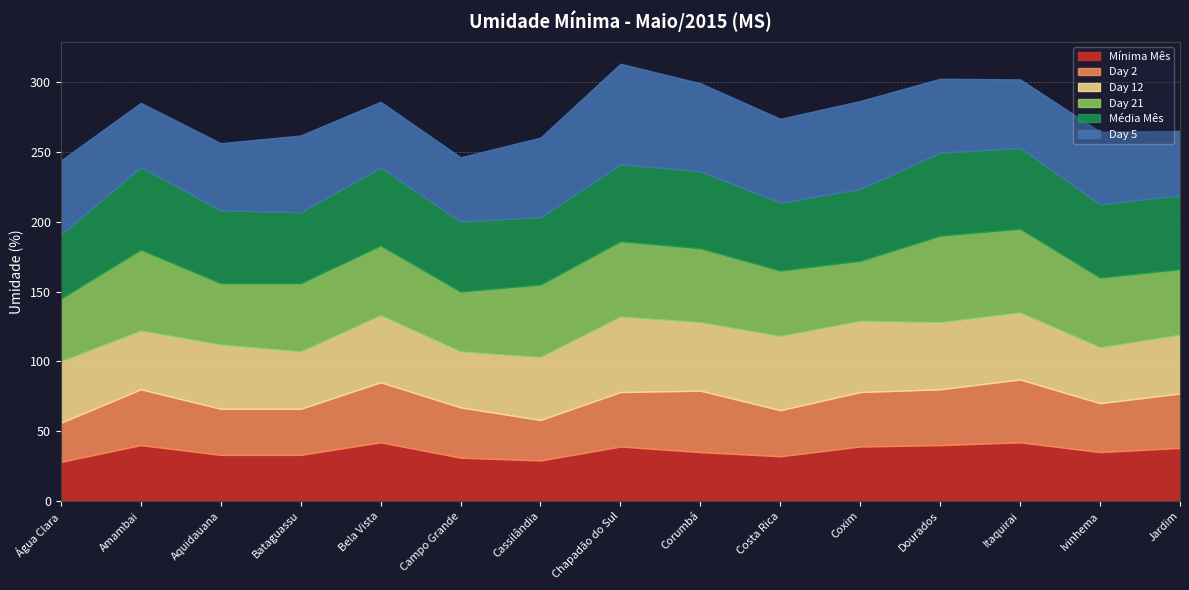

What is the label of the 8th point from the right?

Chapadão do Sul